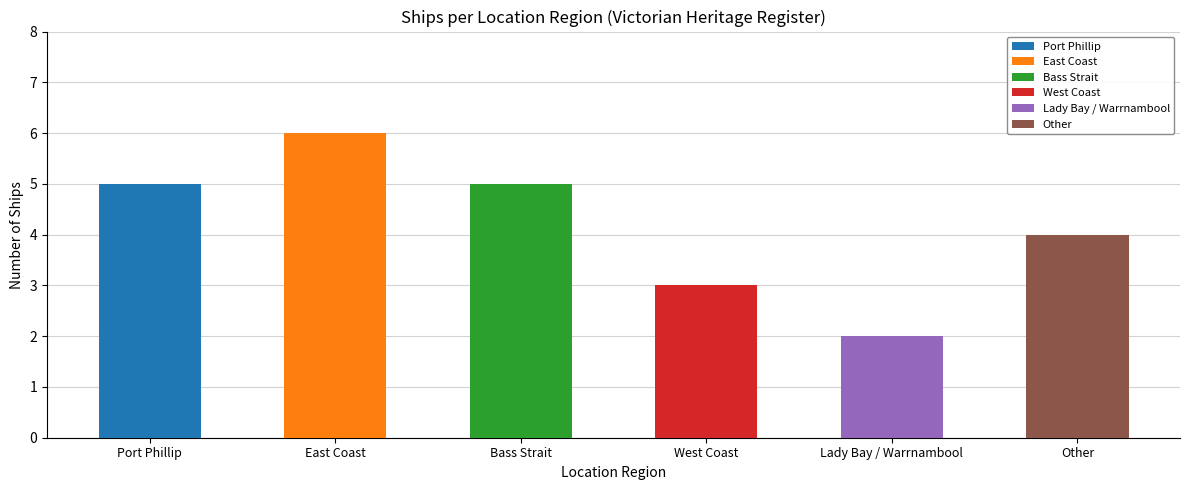

What is the difference between the values at East Coast and West Coast?

3